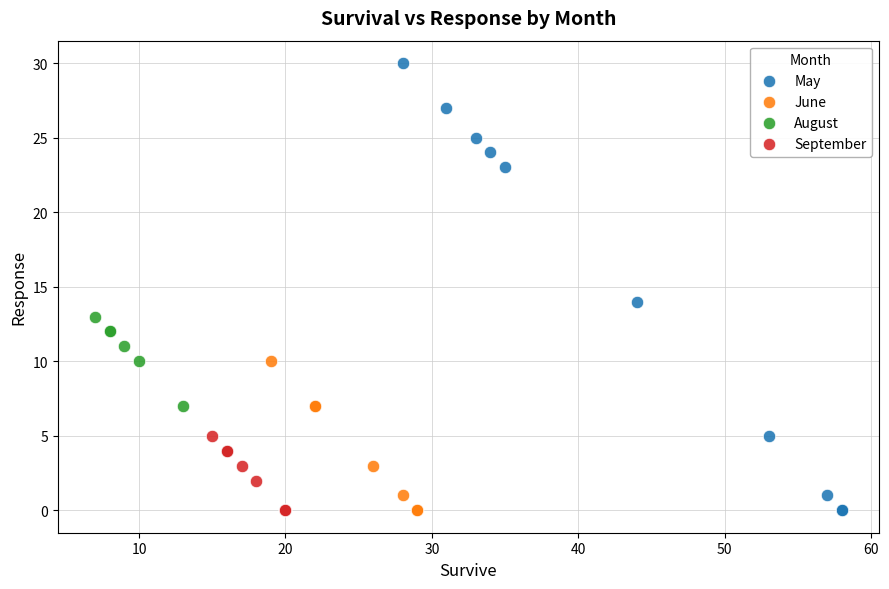

Which series reaches the maximum Y coordinate?

May